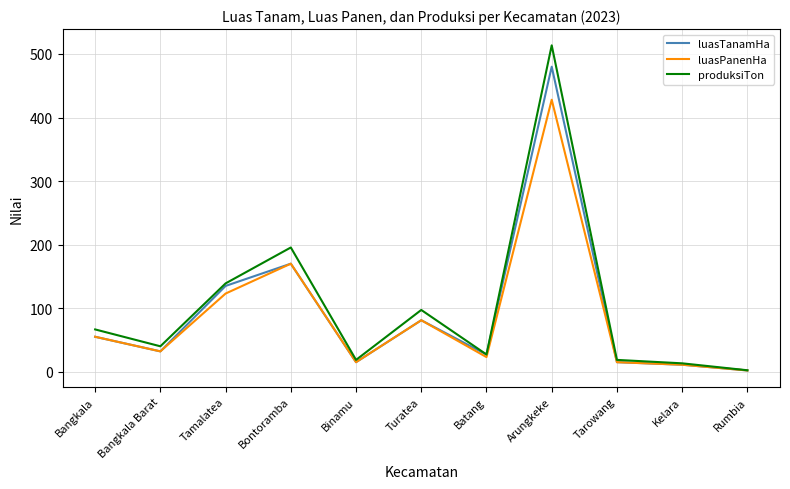

Does the chart display data point markers on the line(s)?

No